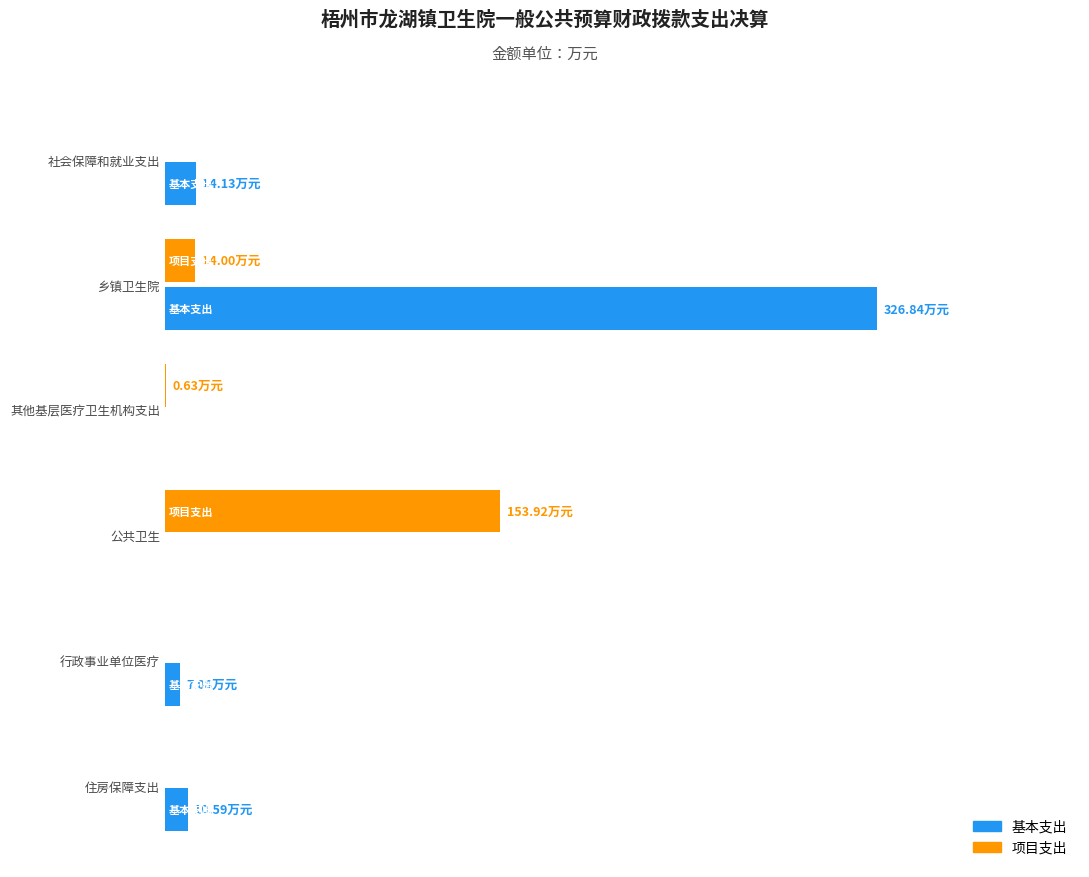

What are all the series names shown in the legend?

基本支出, 项目支出